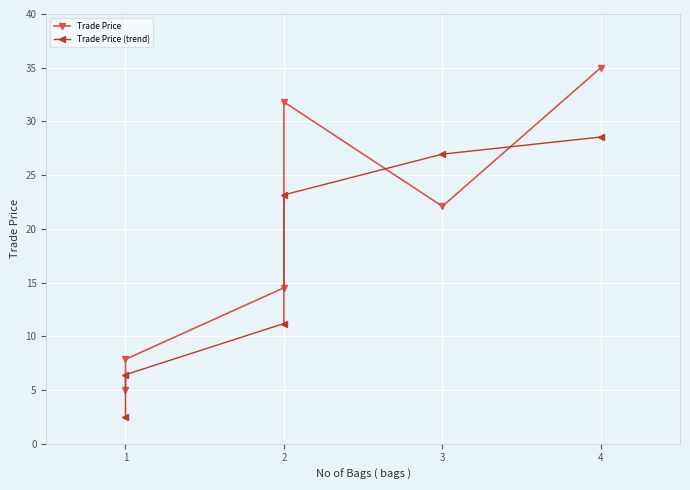

How many times do Trade Price and Trade Price (trend) cross each other?

2